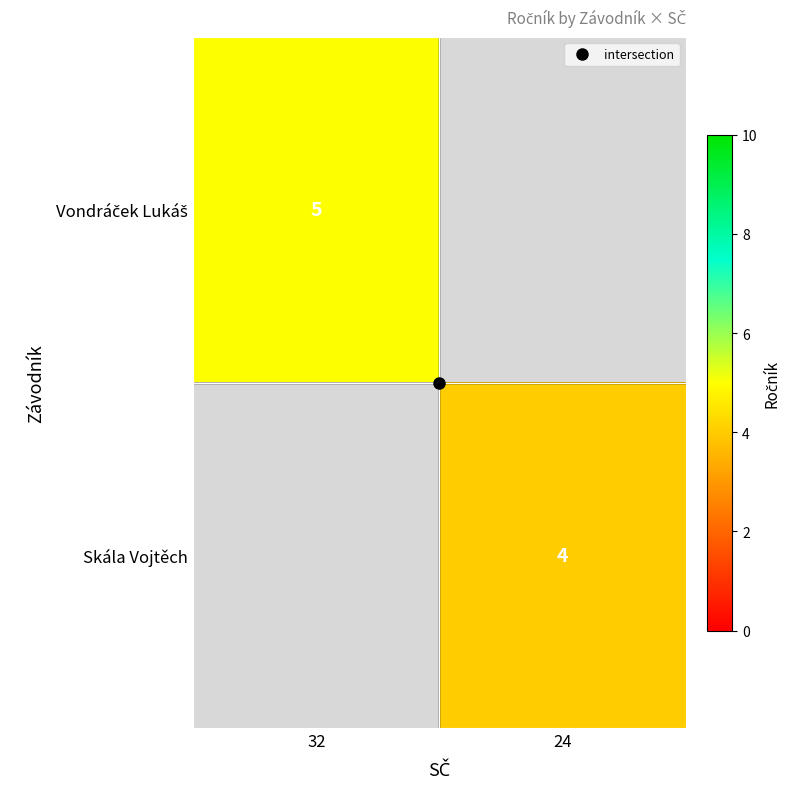

The value of Skála Vojtěch at 24 is 2.7. True or false?

False